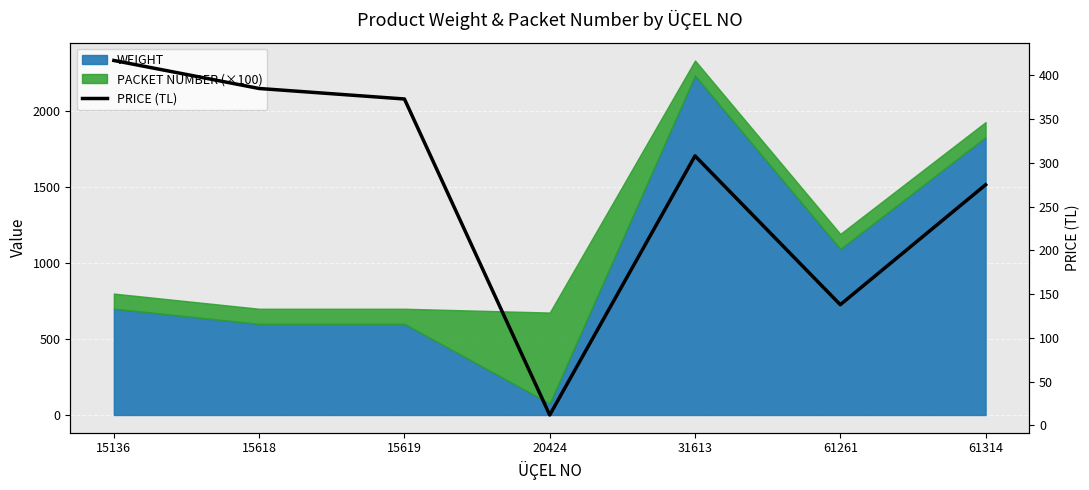

The value at 15136 is 605. True or false?

False